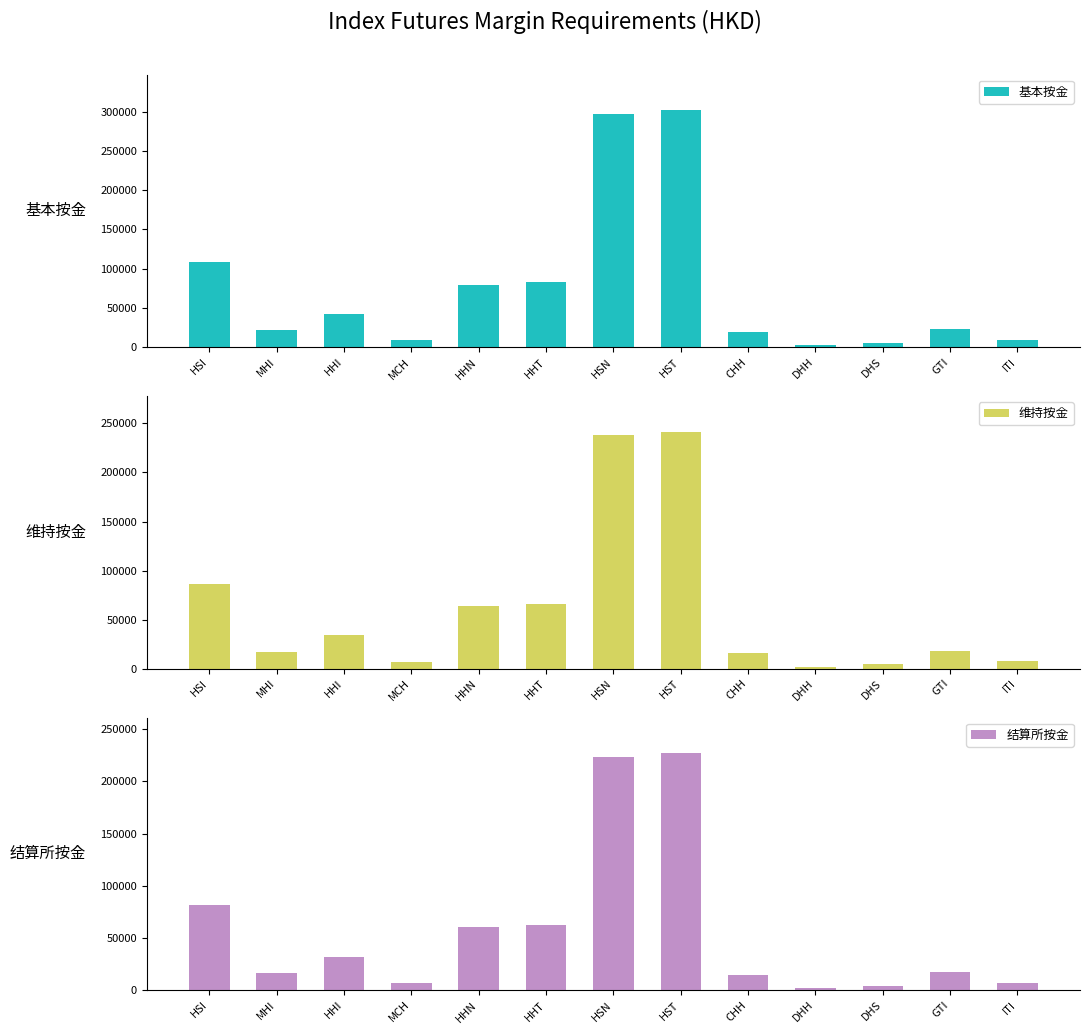

Reading left to right, what are all the values shown in this chart?

基本按金: HSI=108129	MHI=21625	HHI=42626	MCH=8525	HHN=79800	HHT=82686	HSN=297175	HST=302096	CHH=19657	DHH=2247	DHS=5373	GTI=22782	ITI=9496
维持按金: HSI=86503	MHI=17300	HHI=34100	MCH=6820	HHN=63840	HHT=66148	HSN=237740	HST=241676	CHH=15725	DHH=1797	DHS=4298	GTI=18225	ITI=7596
结算所按金: HSI=81300	MHI=16260	HHI=32050	MCH=6410	HHN=60000	HHT=62170	HSN=223440	HST=227140	CHH=14780	DHH=1690	DHS=4040	GTI=17130	ITI=7140